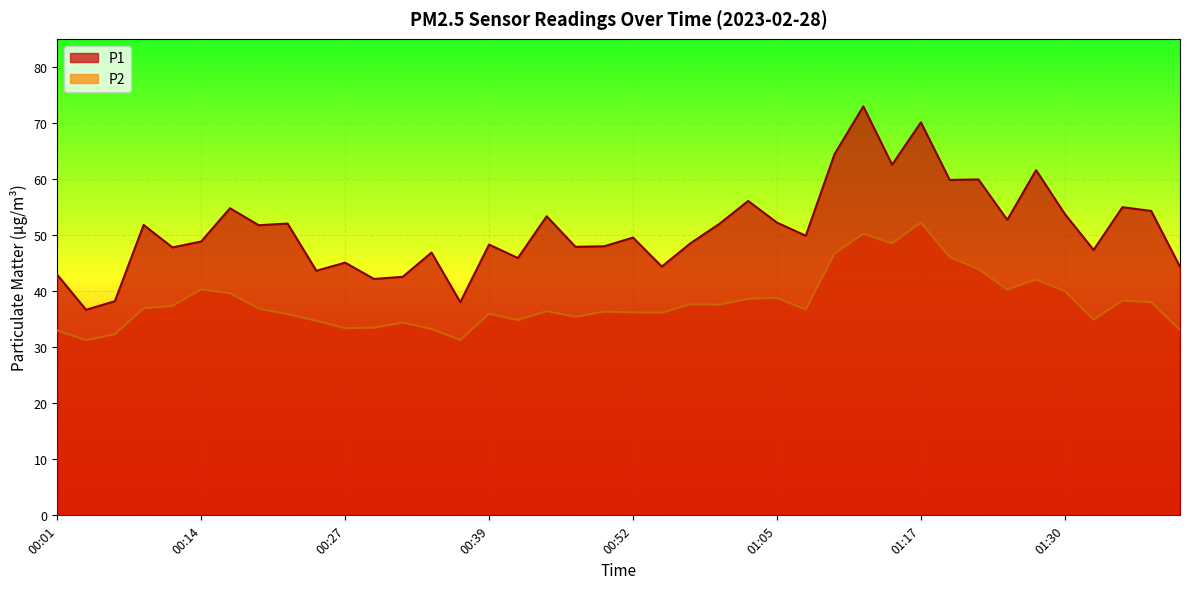

Count the number of categories in the chart.

40